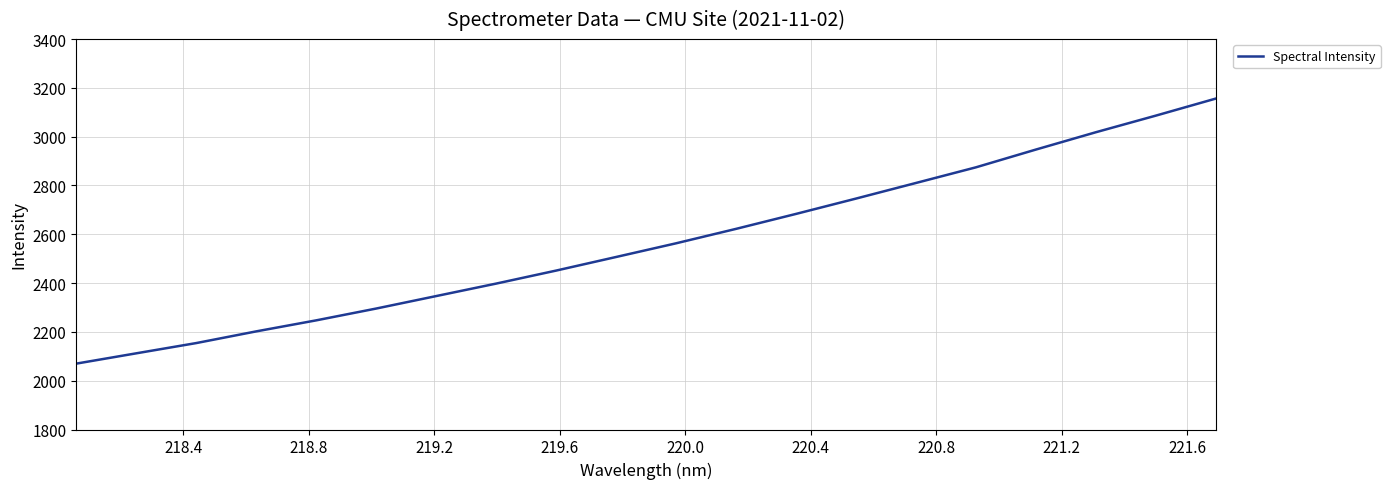

What is the smallest value displayed?

2070.1